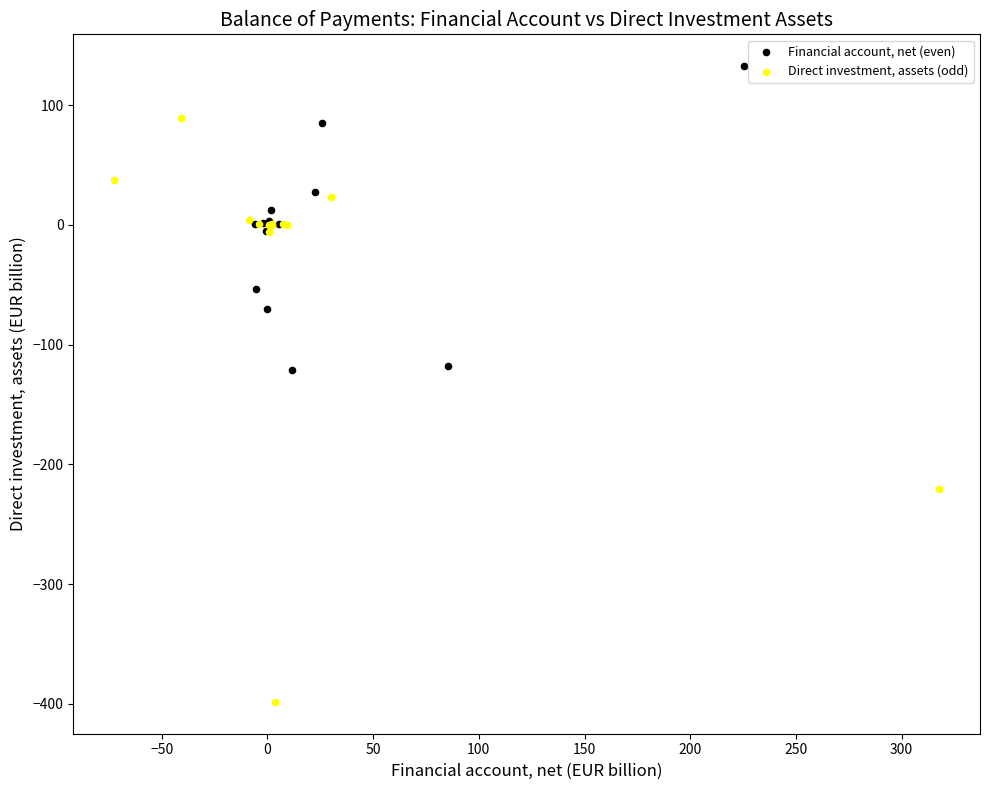

Which series contains the highest Y value?

Financial account, net (even)